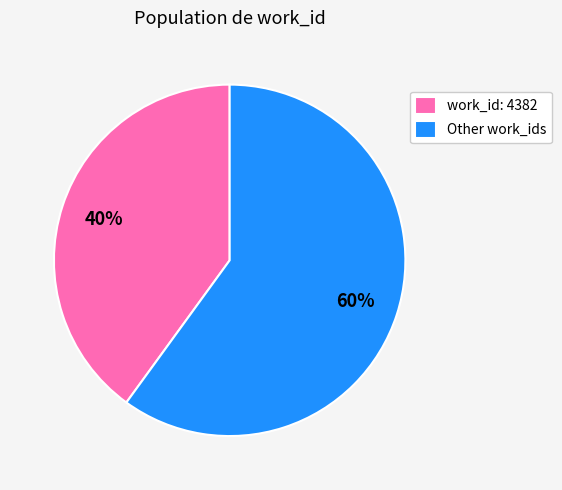

How many slices are in this pie chart?

2